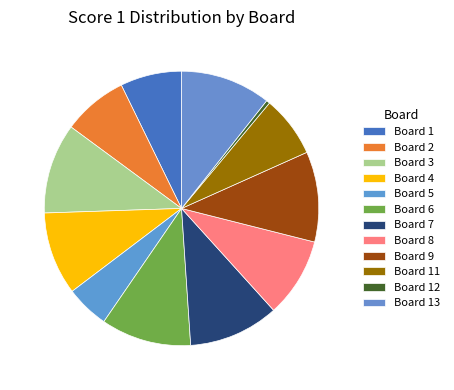

Count the number of slices in the pie.

12